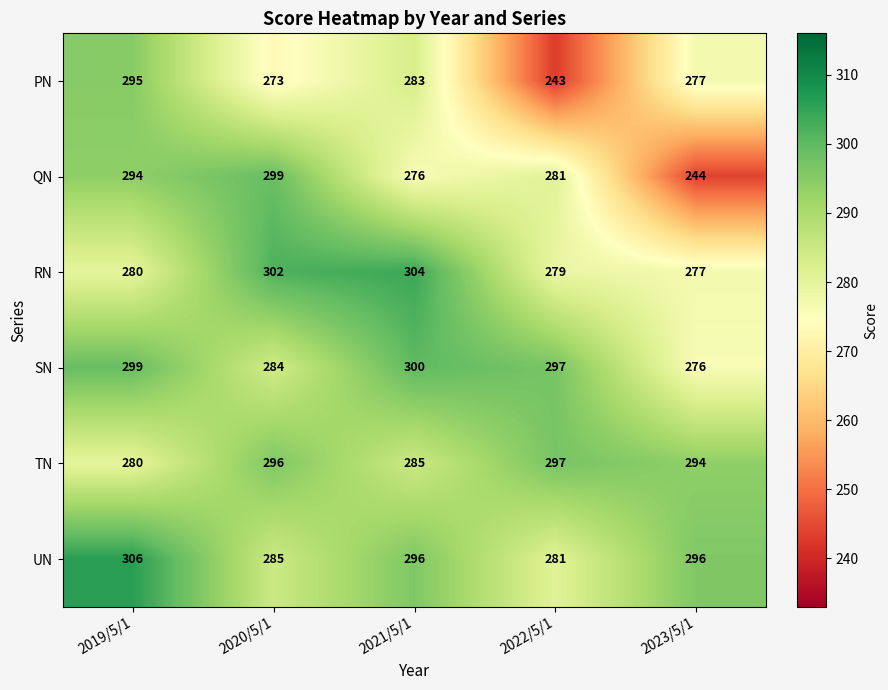

Reading right to left, transcribe all the data shown in this chart.

PN: 277	243	283	273	295
QN: 244	281	276	299	294
RN: 277	279	304	302	280
SN: 276	297	300	284	299
TN: 294	297	285	296	280
UN: 296	281	296	285	306